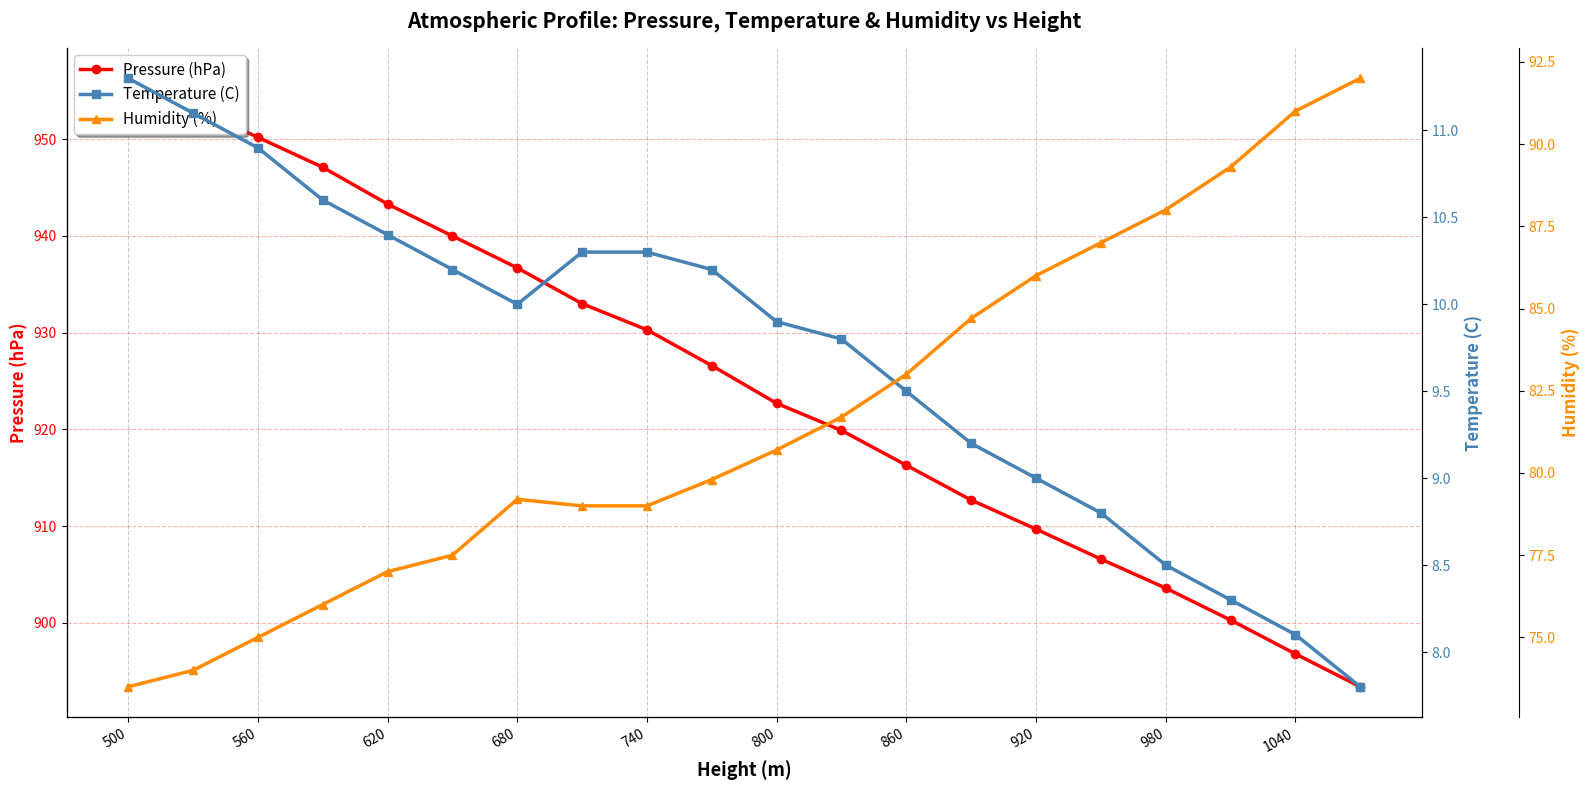

True or false: Humidity (%) has more than 1 points higher than both neighbors.

False